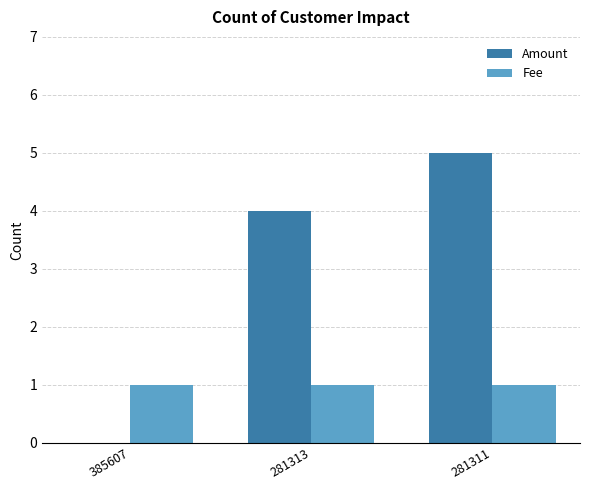

Reading left to right, list all the values displayed in this chart.

Amount: 385607=0	281313=4	281311=5
Fee: 385607=1	281313=1	281311=1